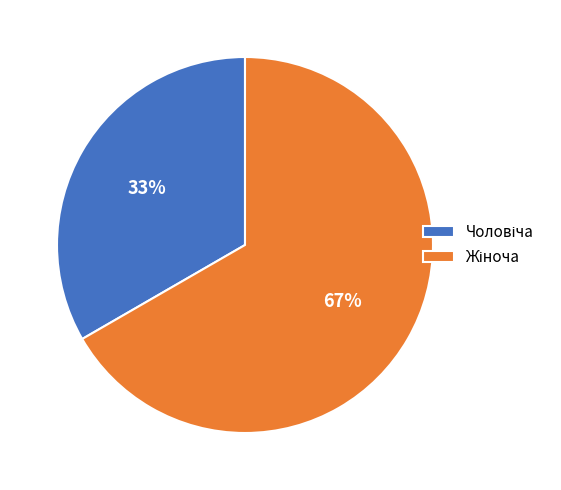

To the nearest percent, what is the average slice percentage?

50%